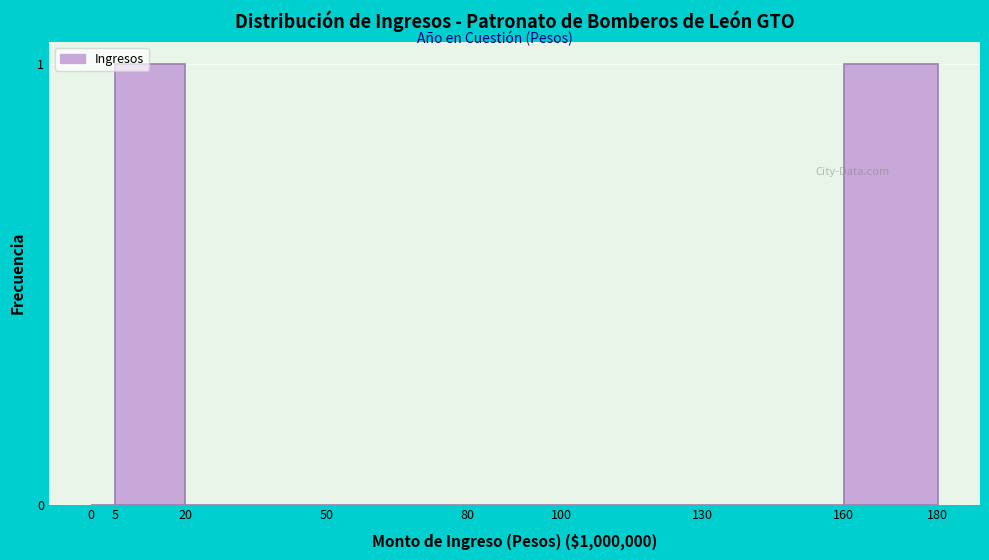

Reading left to right, extract all data points from this chart.

0=0	5=1	20=0	50=0	80=0	100=0	130=0	160=1